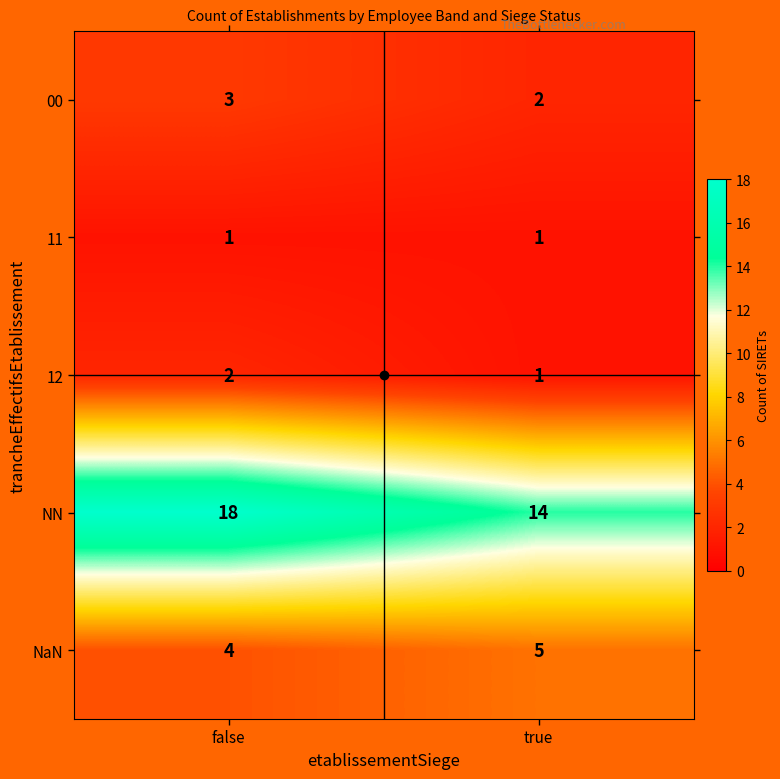

Between false and true, which series saw the biggest shift?

NN